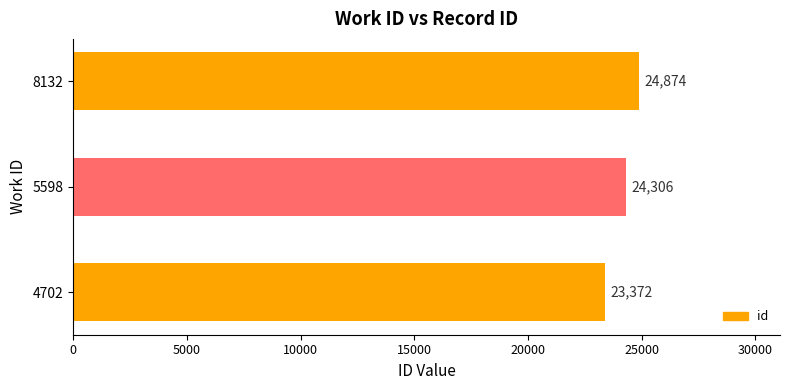

Where is the data nearest to the value 24123?

5598